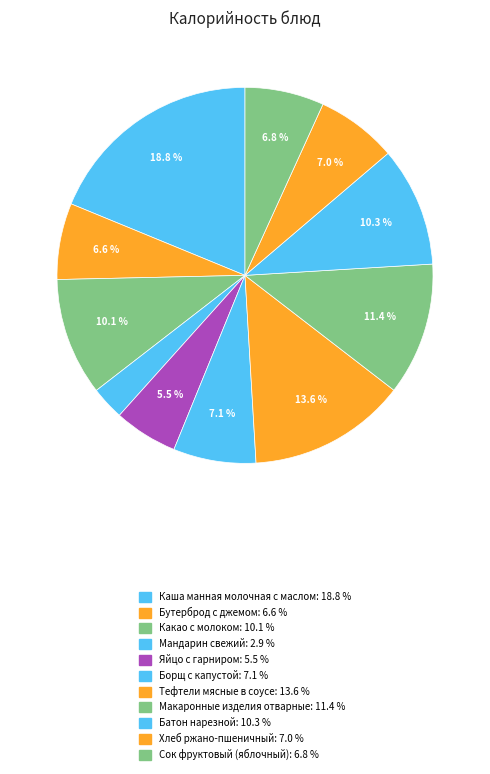

How many slices are in this pie chart?

11